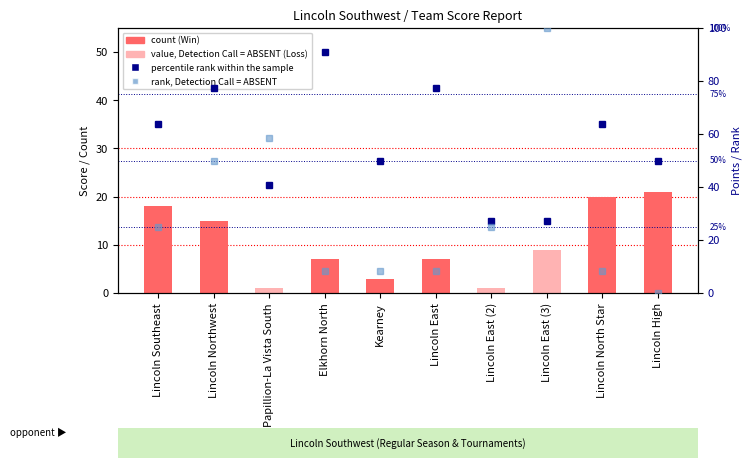

Which label corresponds to the largest value in the chart?

Lincoln East (3)